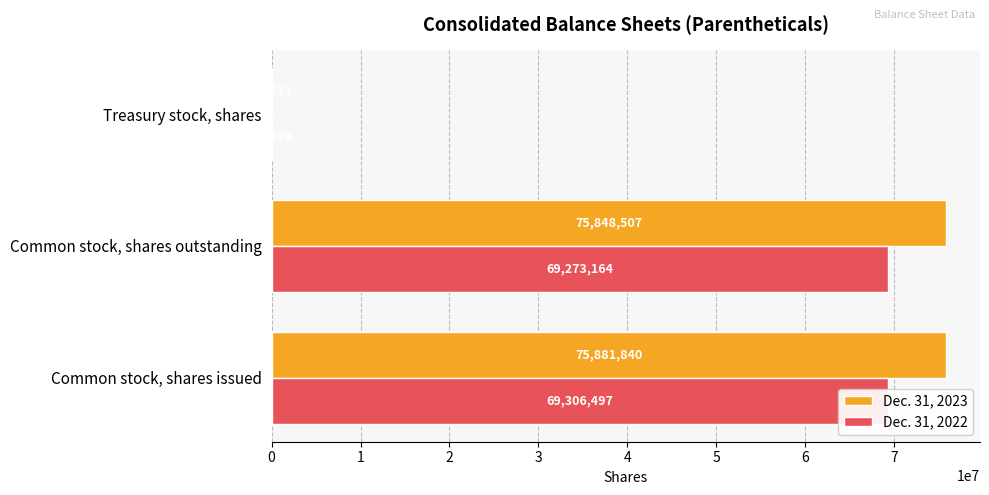

What are all the series names shown in the legend?

Dec. 31, 2023, Dec. 31, 2022